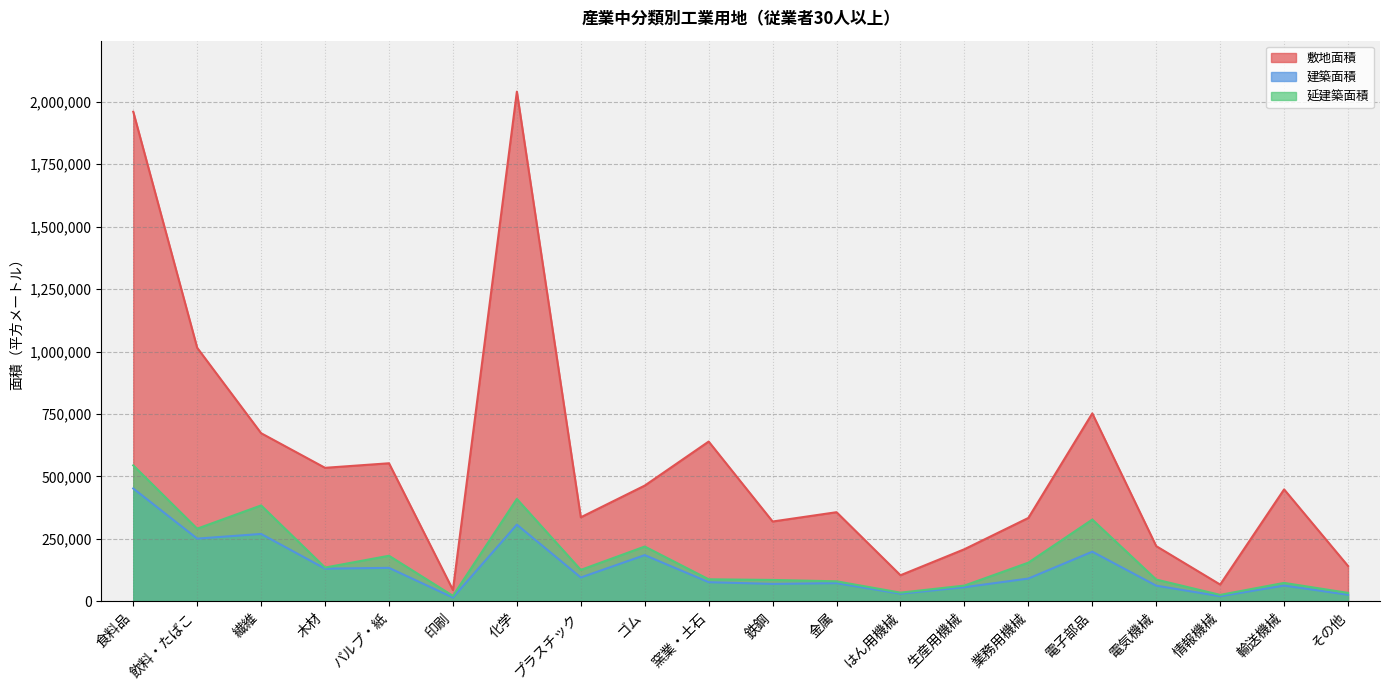

How many series are shown in this chart?

3